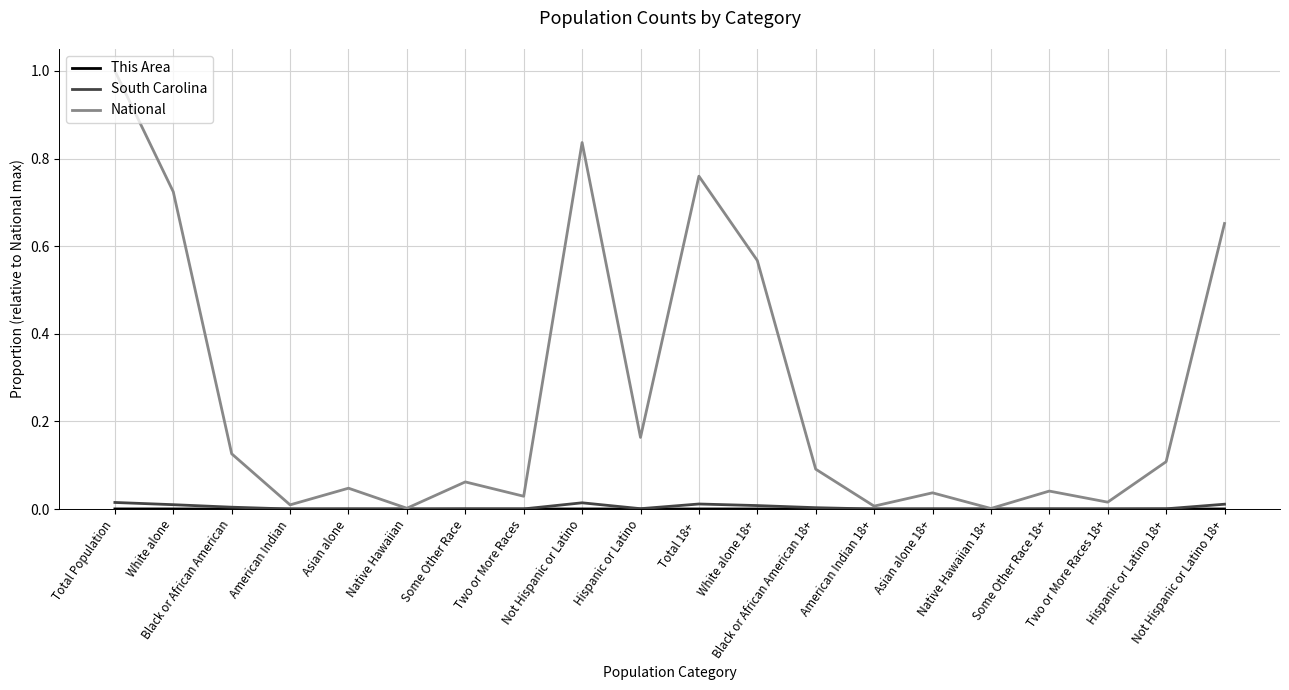

What is the maximum value shown in the chart?

1.0